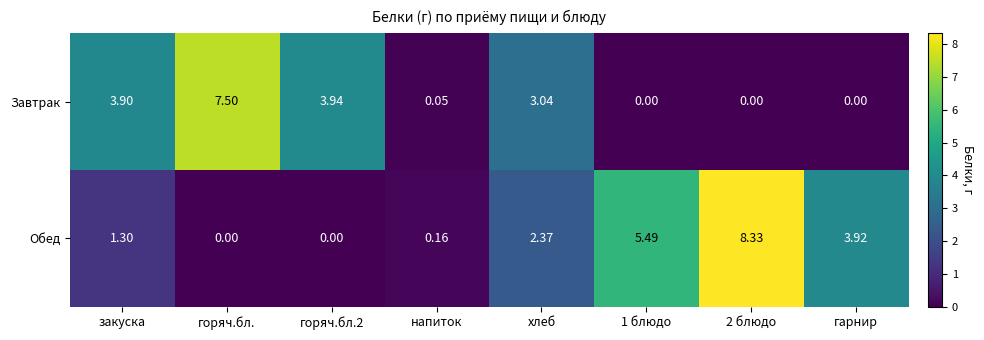

Which series has the widest spread of values?

Обед